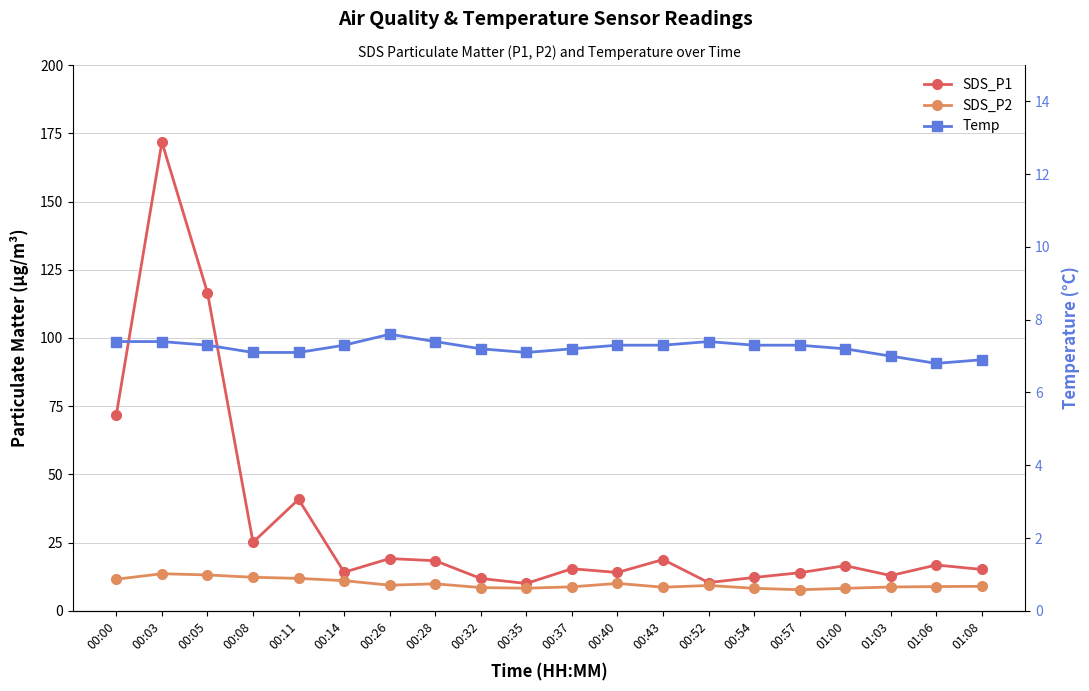

Read the SDS_P1 value at 00:11.

40.8